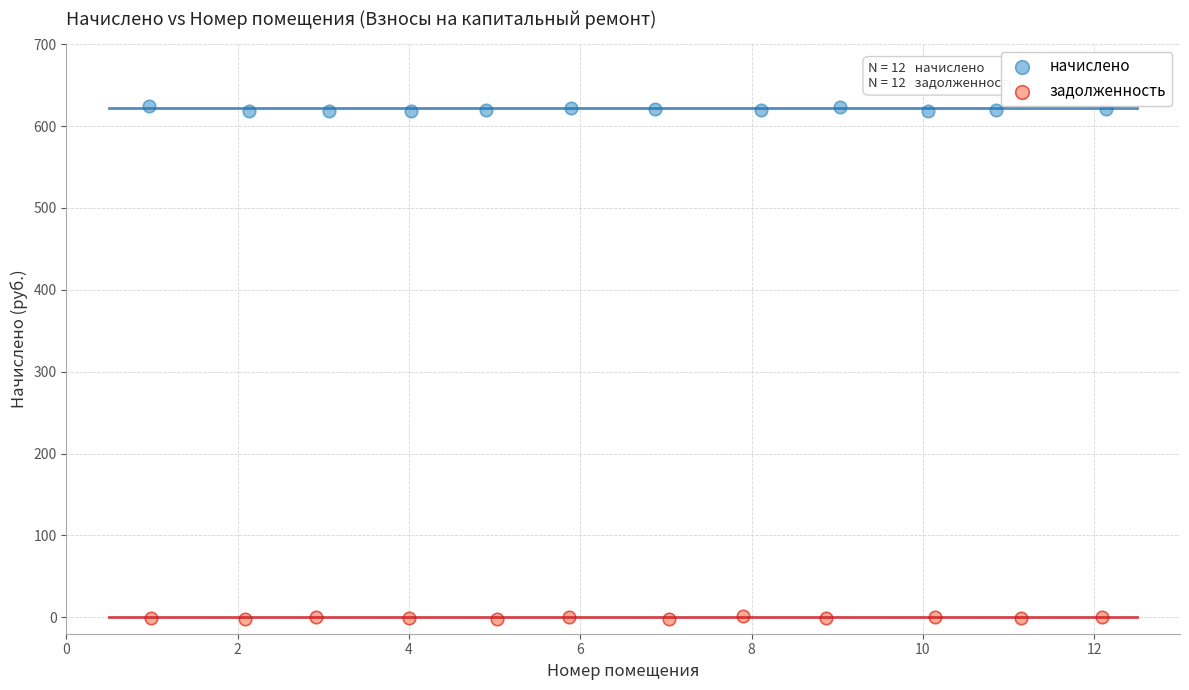

What are all the series names shown in the legend?

начислено, задолженность